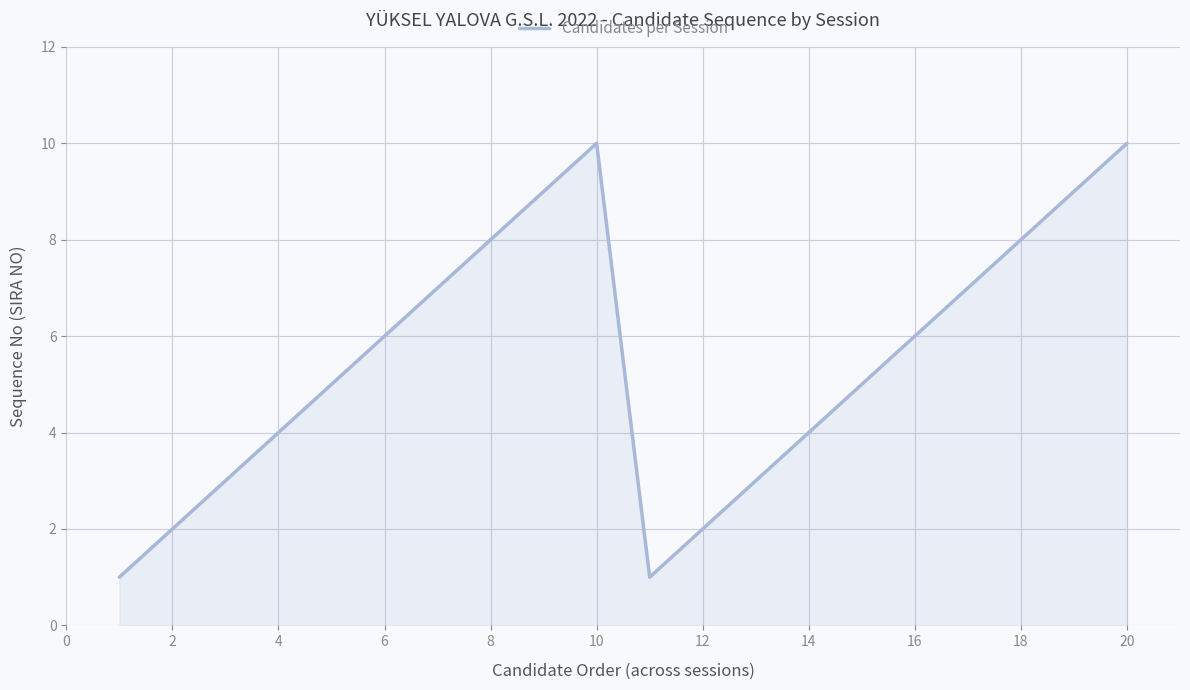

What is the greatest value displayed?

10